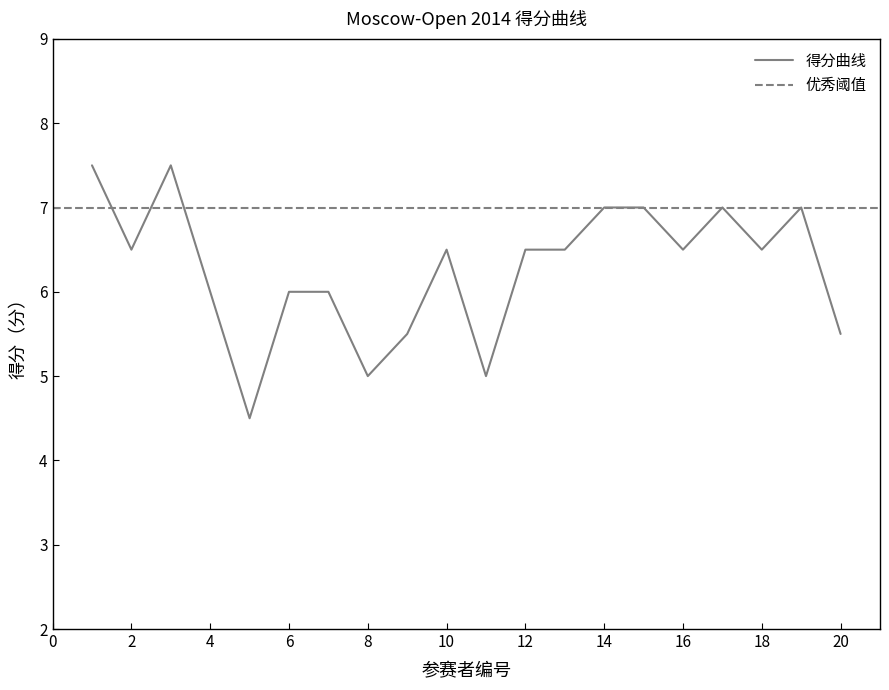

The value of 得分曲线 at 6 is 10.3. True or false?

False